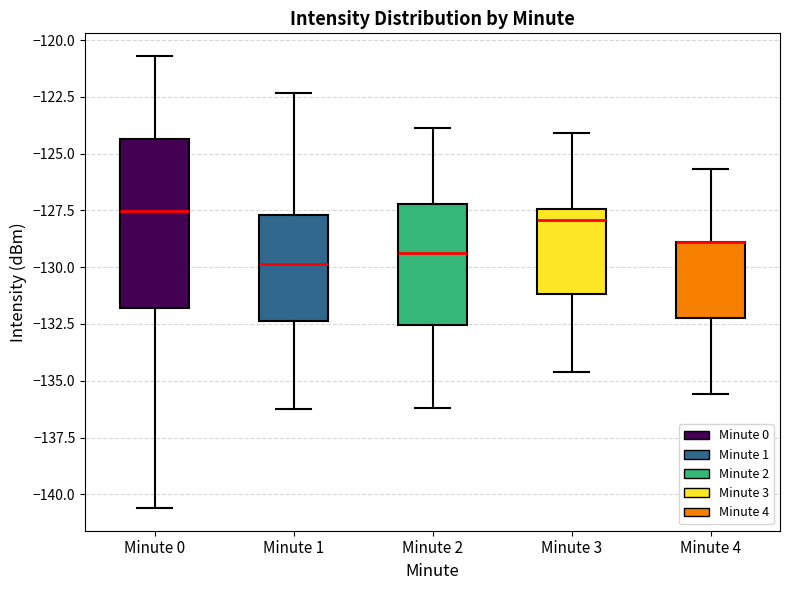

Reading left to right, transcribe this box plot: for each box, give where its median line is, the range the box spans, and where its two whiskers end, as read against the y-axis. The values are not printed on the chart, so give them approximately, as read against the axis.

Minute 0: median -127.5, box -132.0 to -124.5, whiskers -140.5 to -120.5
Minute 1: median -130.0, box -132.5 to -127.5, whiskers -136.0 to -122.5
Minute 2: median -129.5, box -132.5 to -127.0, whiskers -136.0 to -124.0
Minute 3: median -128.0, box -131.0 to -127.5, whiskers -134.5 to -124.0
Minute 4: median -129.0 (drawn on the box's upper edge), box -132.0 to -129.0, whiskers -135.5 to -125.5